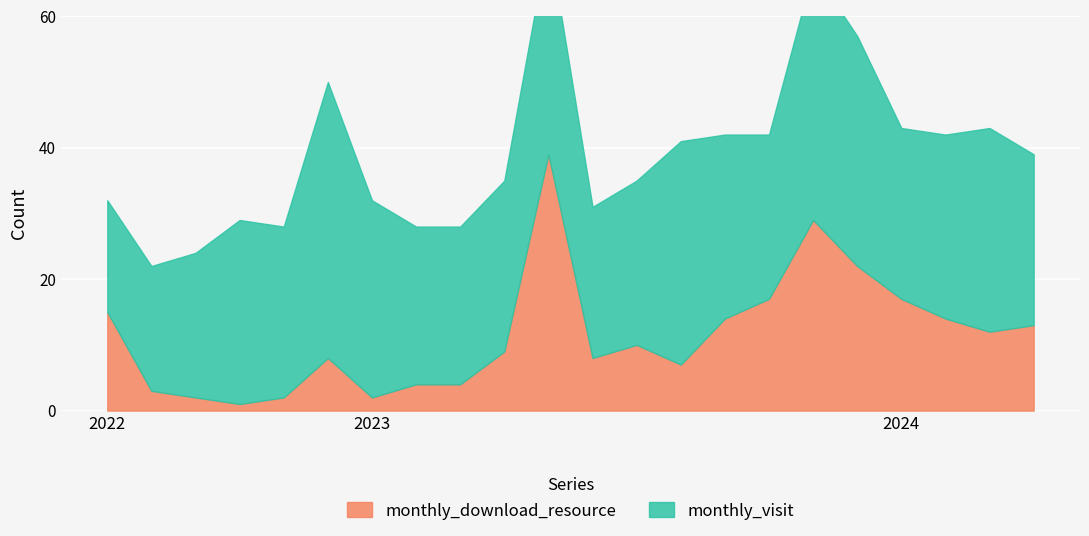

After their last crossing, which series has the higher values: monthly_download_resource or monthly_visit?

monthly_visit